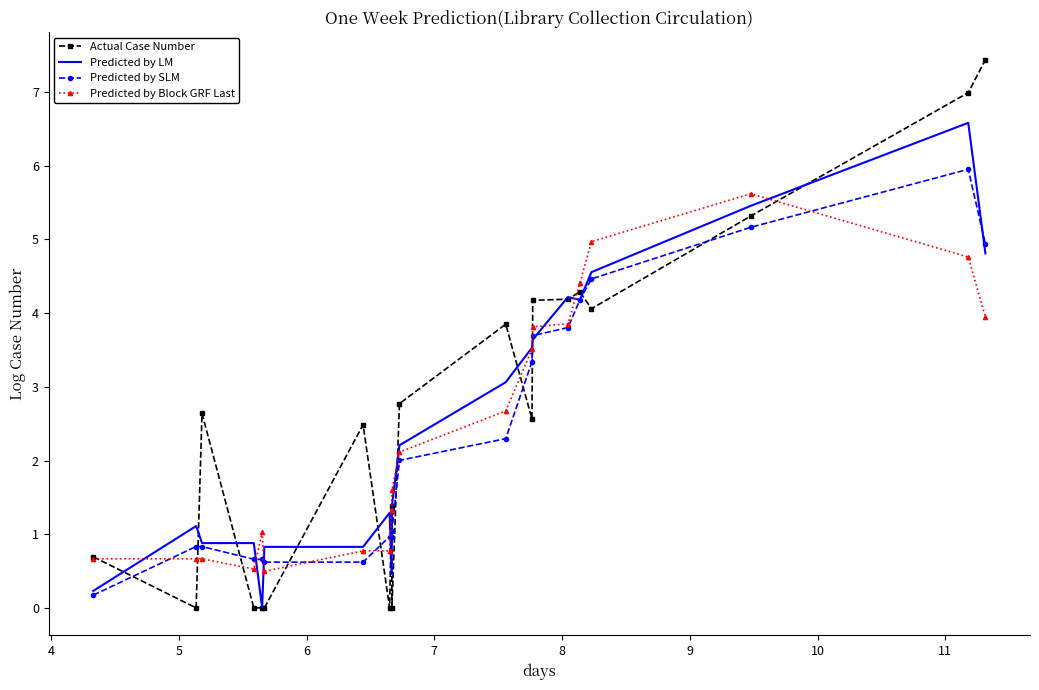

What is the highest value of the Predicted by SLM series?

6.0